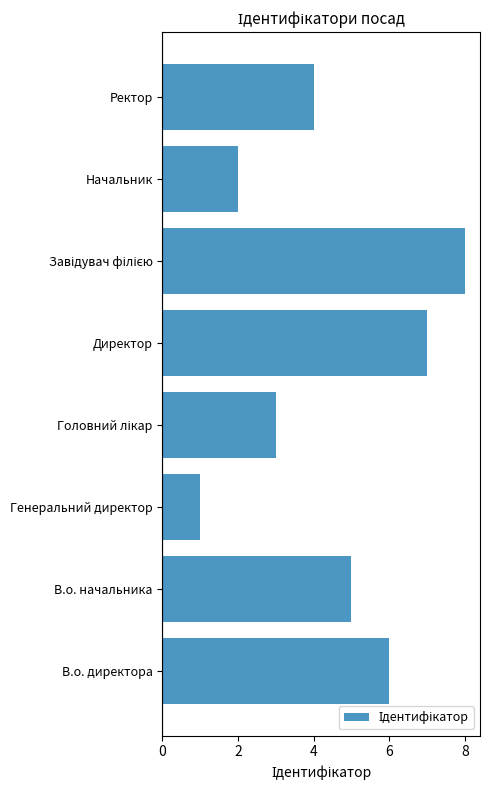

Reading top to bottom, what are all the values shown in this chart?

4	2	8	7	3	1	5	6